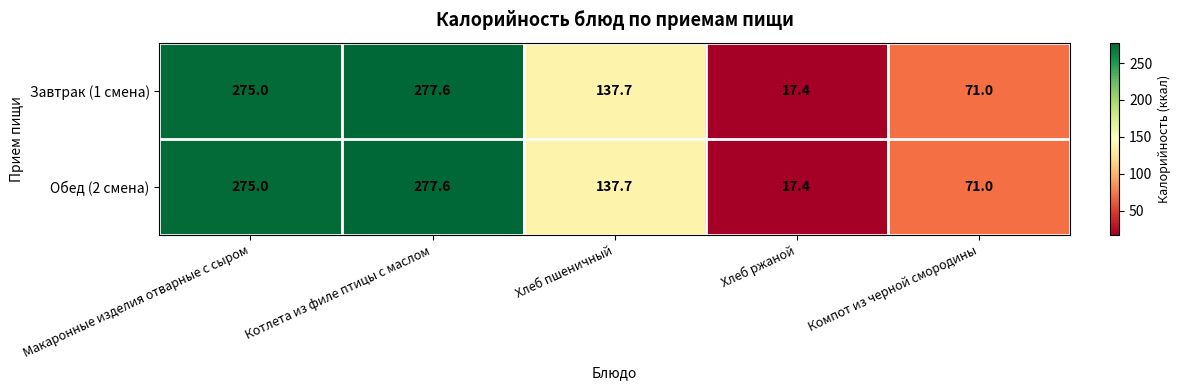

The value of Обед (2 смена) at Хлеб ржаной is 17.4. True or false?

True